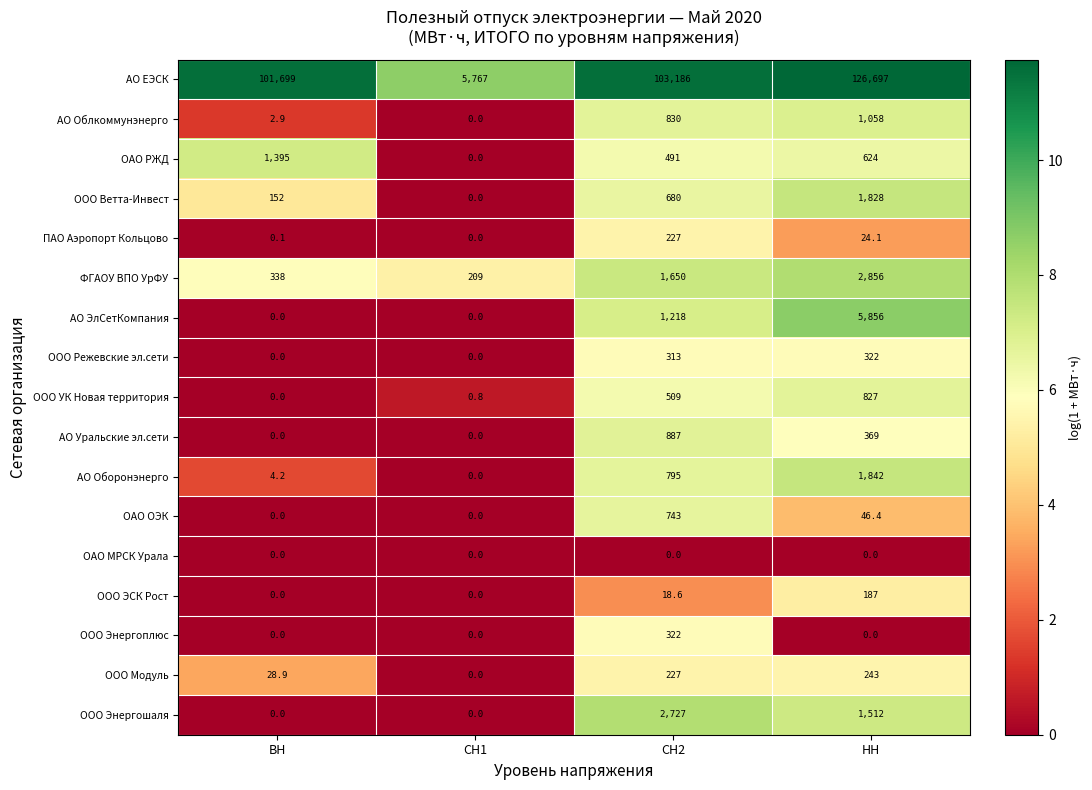

At which category does the chart reach its peak across all series?

НН